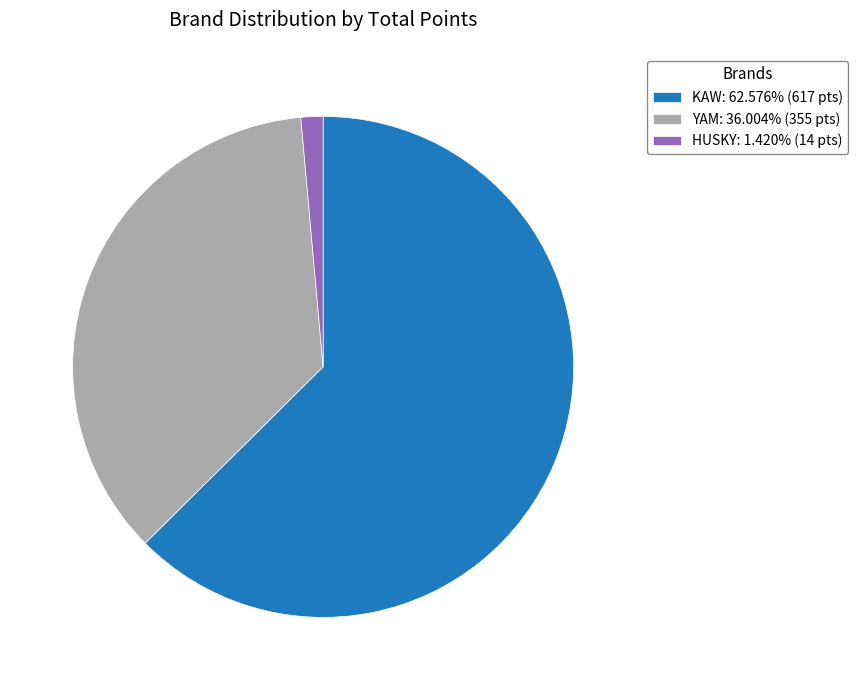

Is KAW the majority of the pie?

Yes